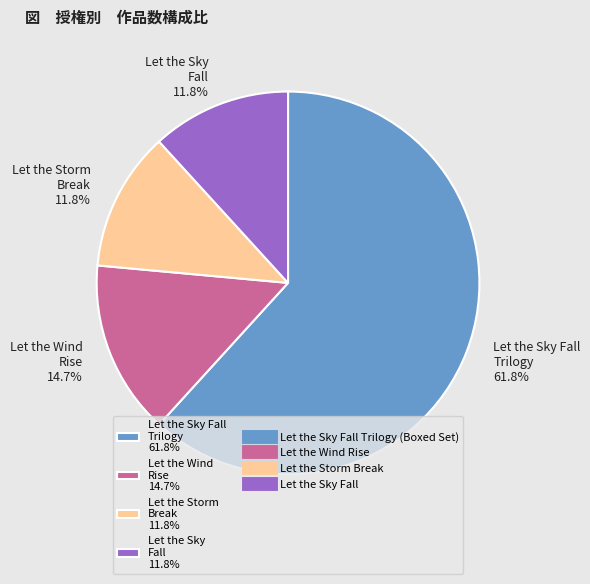

Between Let the Sky Fall Trilogy 61.8% and Let the Wind Rise 14.7%, which is larger?

Let the Sky Fall Trilogy 61.8%